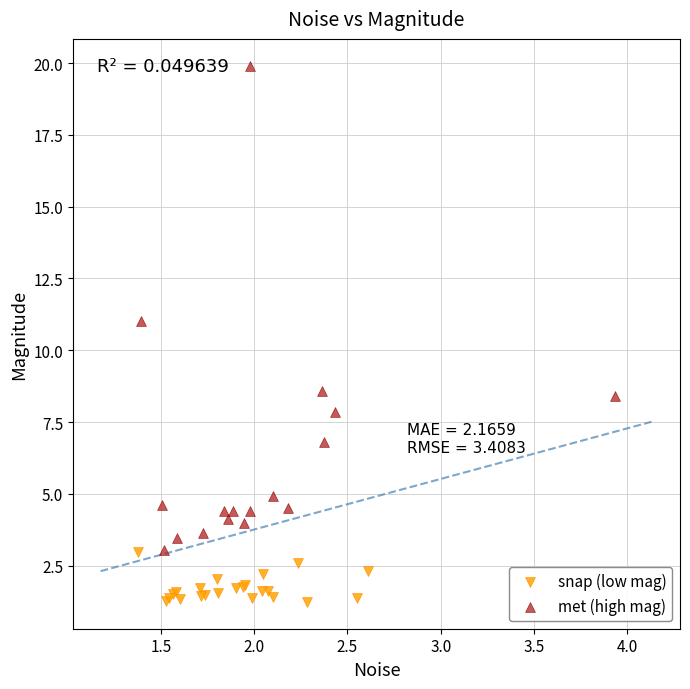

Which series has the largest Y range (max minus min)?

met (high mag)